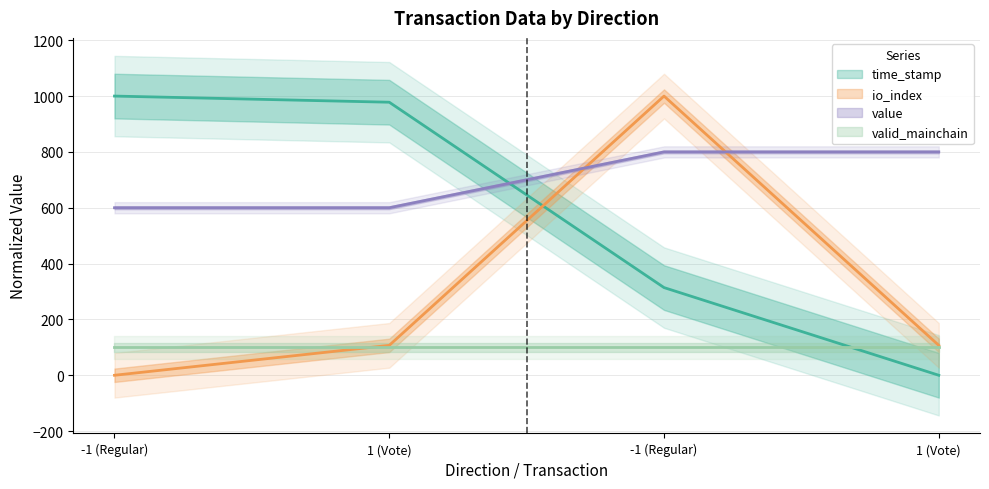

The value of time_stamp at -1 (Regular) is 314.1. True or false?

True